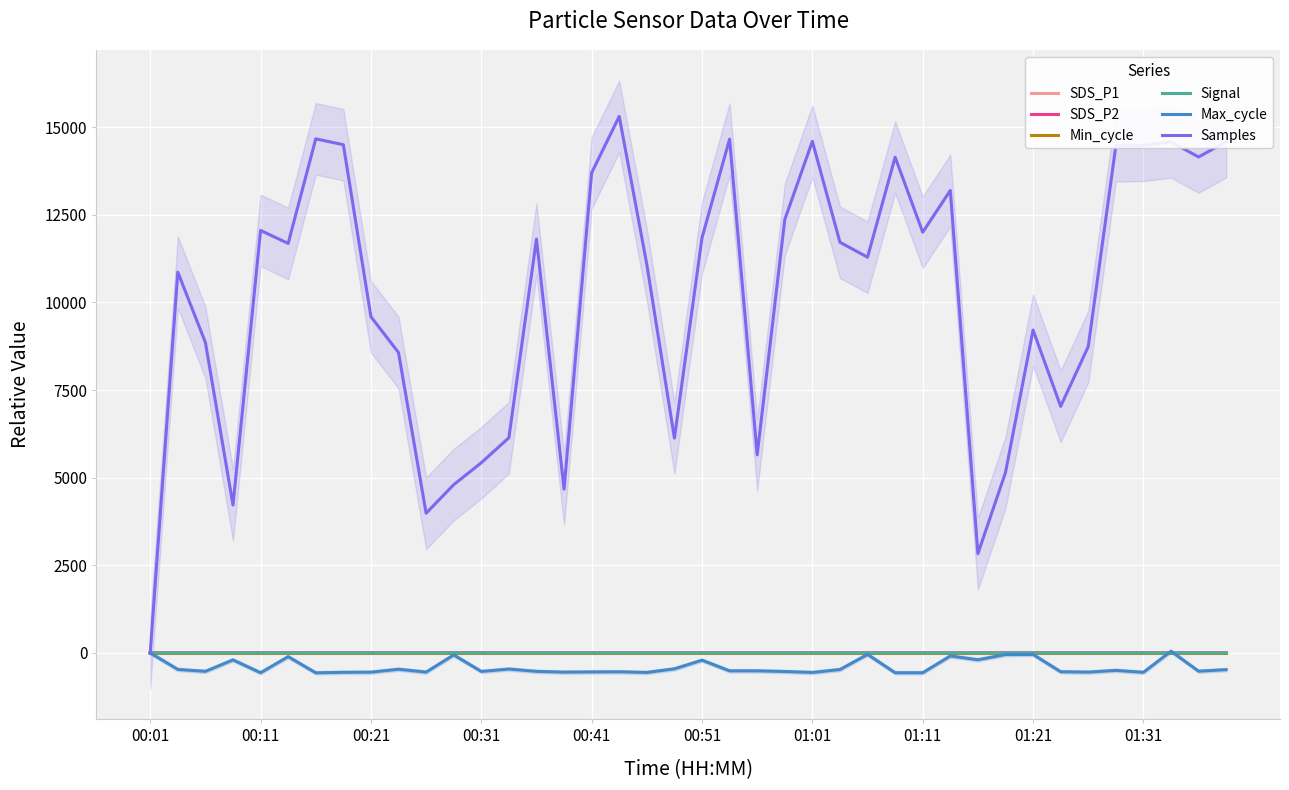

How many values in SDS_P2 are above zero?

37